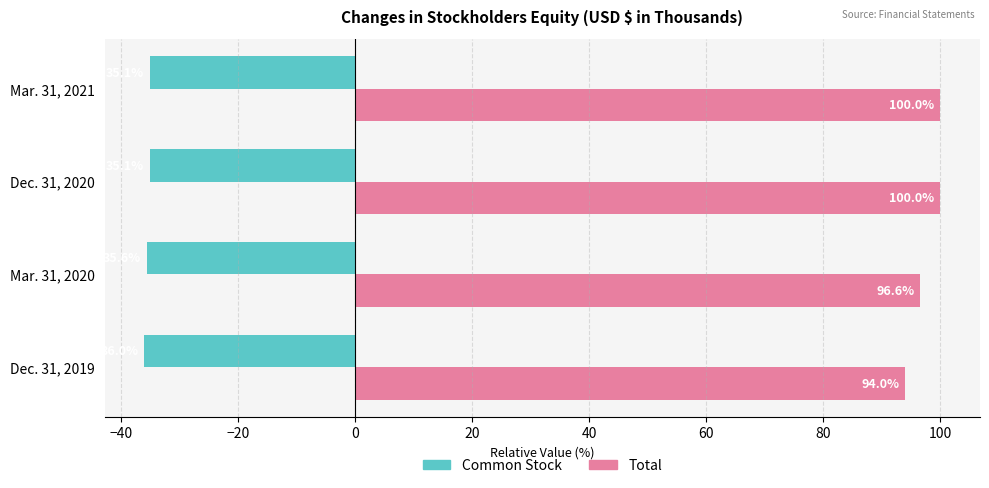

What is the smallest value displayed?

-36.0